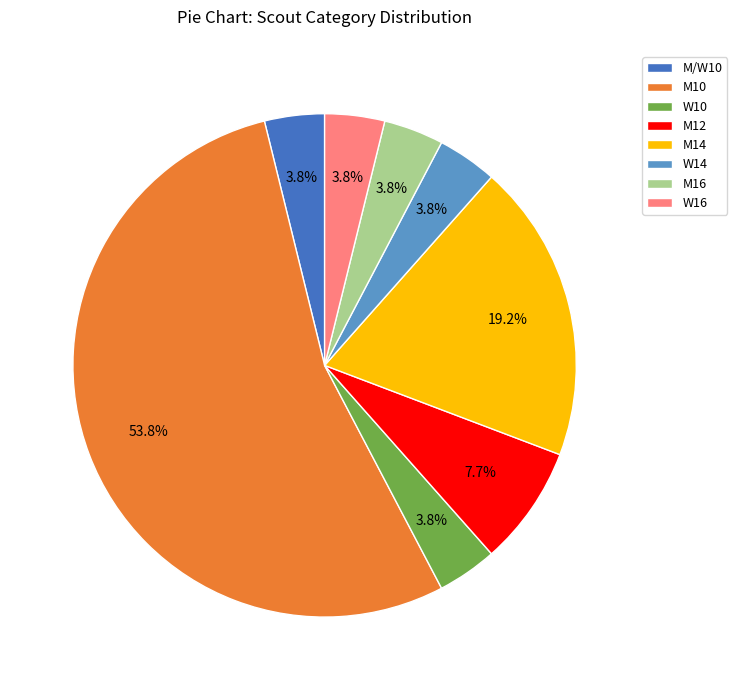

Is it true that W14 is 13% of the pie?

False